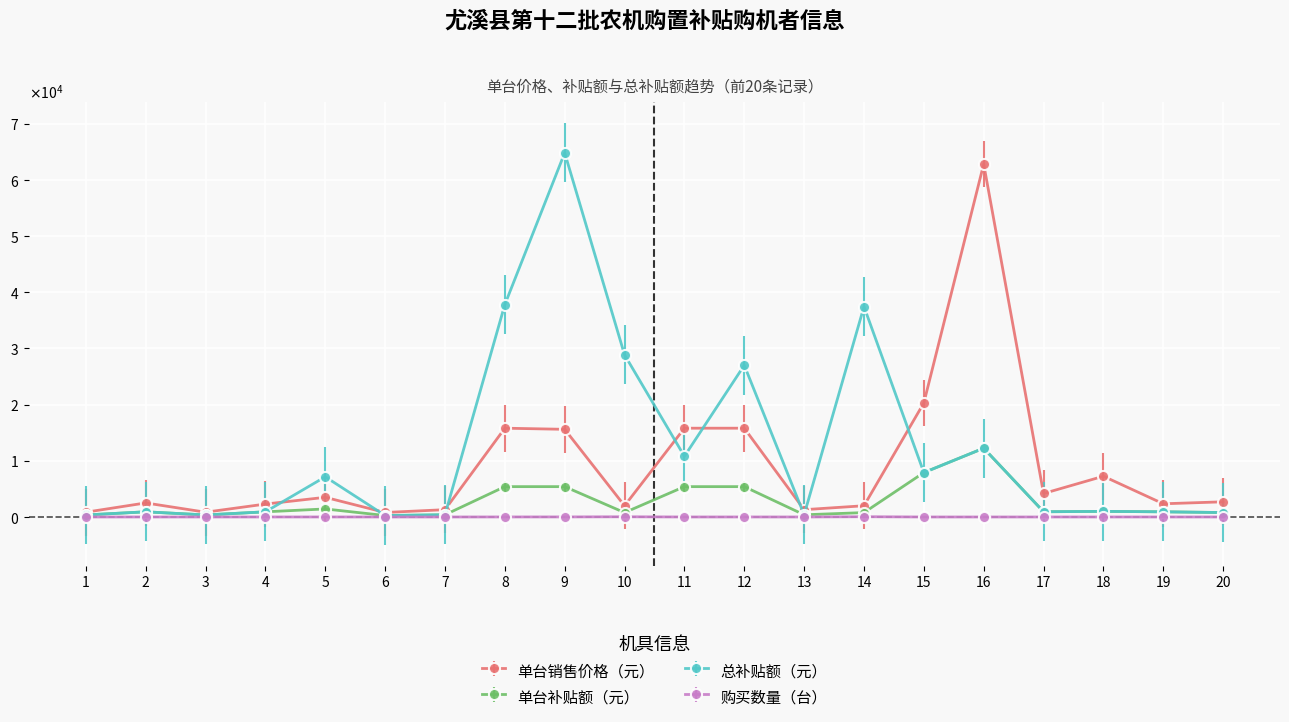

Is it true that 单台补贴额（元） equals 390 at 13?

True